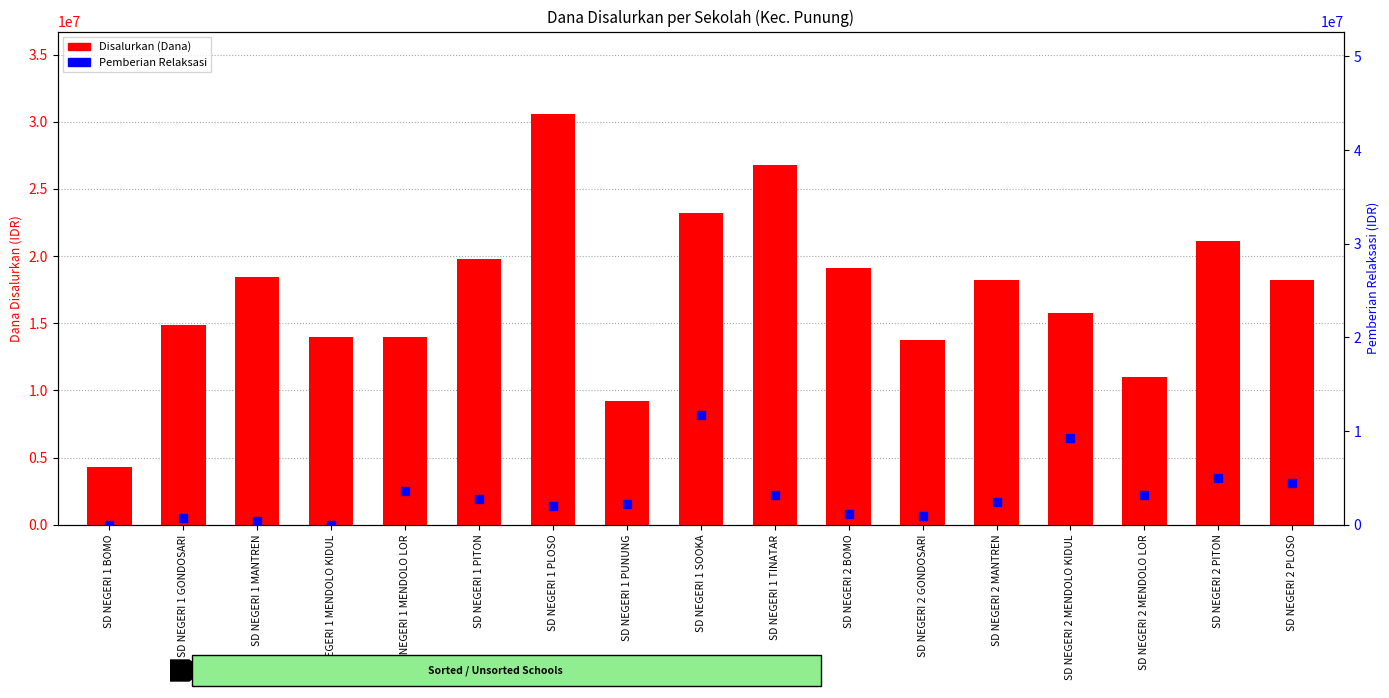

What is the total value across all series at SD NEGERI 1 MENDOLO LOR?

17550000